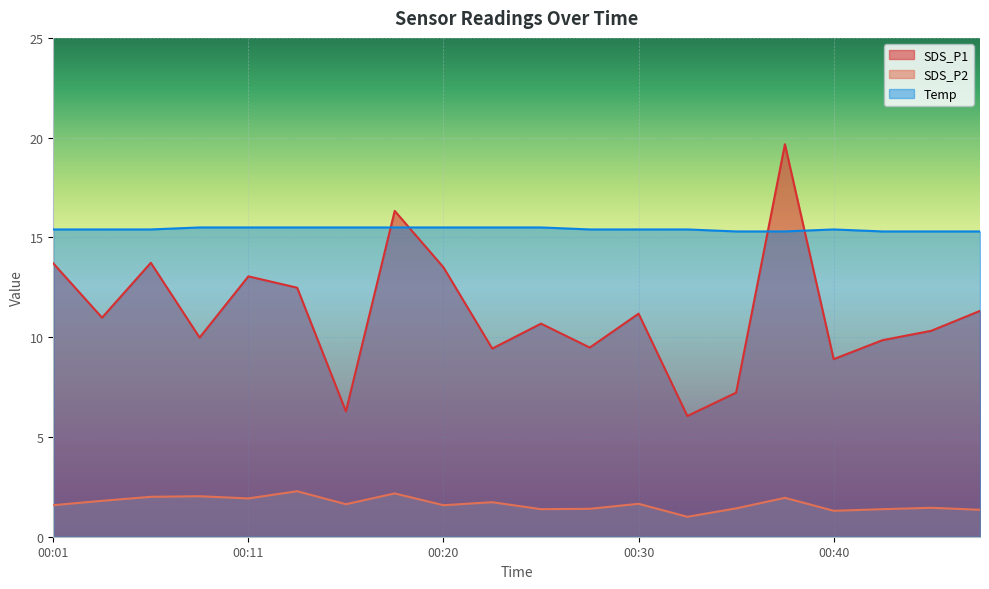

What is the sum of all Temp values?

308.3